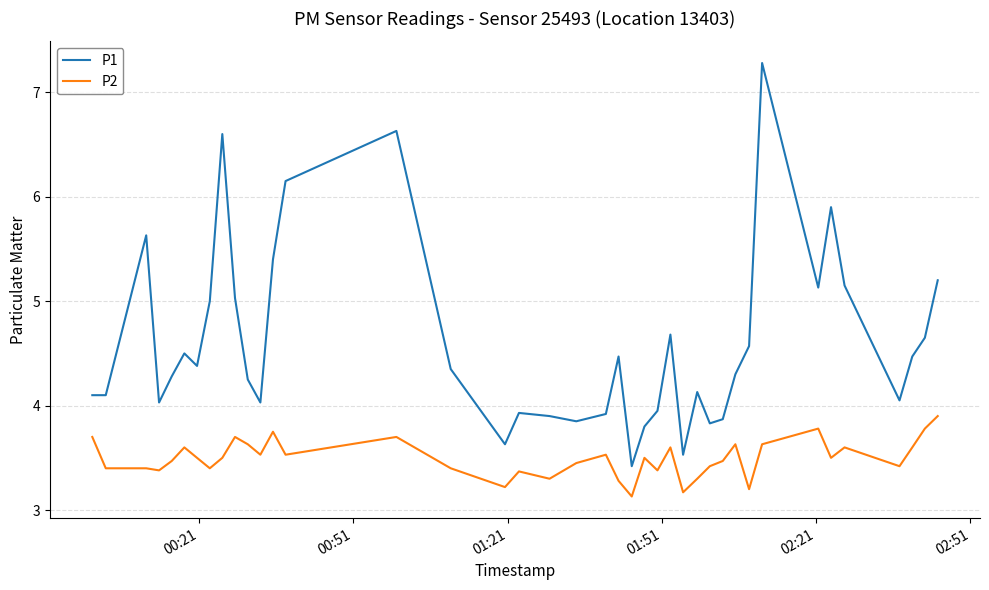

What is the maximum value shown in the chart?

7.3